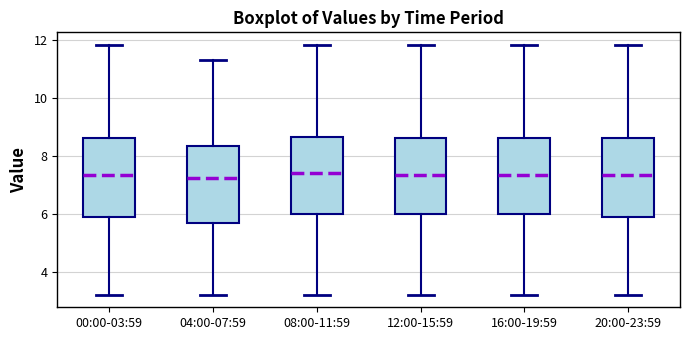

Reading left to right, transcribe this box plot: for each box, give where its median line is, the range the box spans, and where its two whiskers end, as read against the y-axis. The values are not printed on the chart, so give them approximately, as read against the axis.

00:00-03:59: median 7.4, box 5.8 to 8.6, whiskers 3.2 to 11.8
04:00-07:59: median 7.2, box 5.8 to 8.4, whiskers 3.2 to 11.4
08:00-11:59: median 7.4, box 6.0 to 8.6, whiskers 3.2 to 11.8
12:00-15:59: median 7.4, box 6.0 to 8.6, whiskers 3.2 to 11.8
16:00-19:59: median 7.4, box 6.0 to 8.6, whiskers 3.2 to 11.8
20:00-23:59: median 7.4, box 5.8 to 8.6, whiskers 3.2 to 11.8